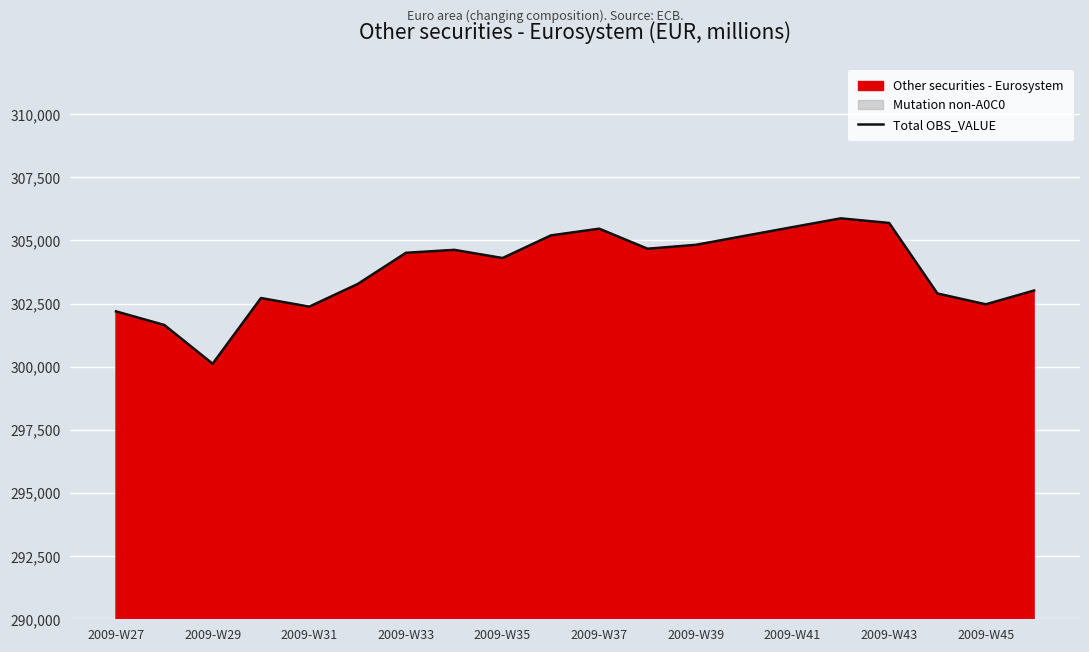

What is the value of the 20th point from the left?

303017